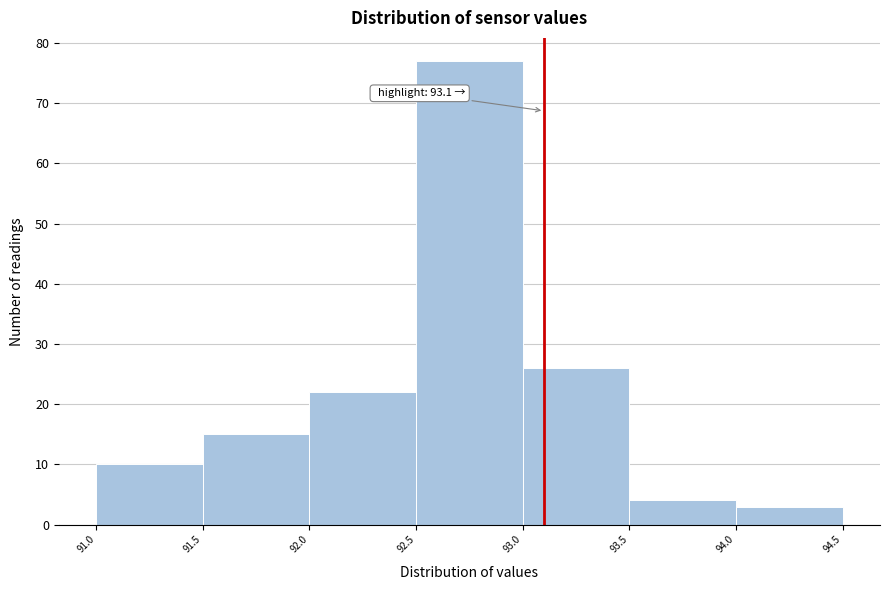

Which range on the x-axis has the tallest bar?

92.5 to 93.0